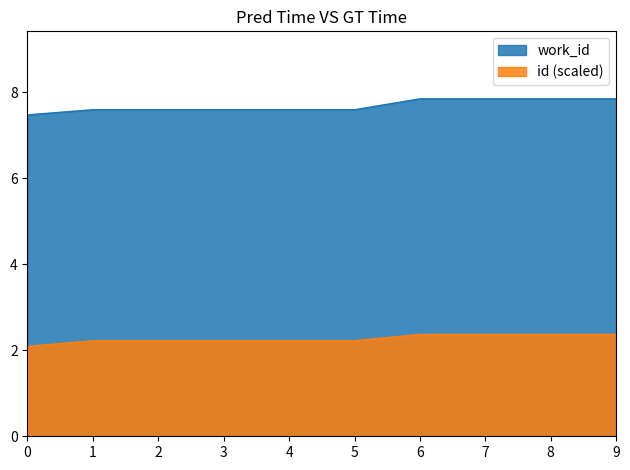

The value of work_id at 1 is 7.6. True or false?

True